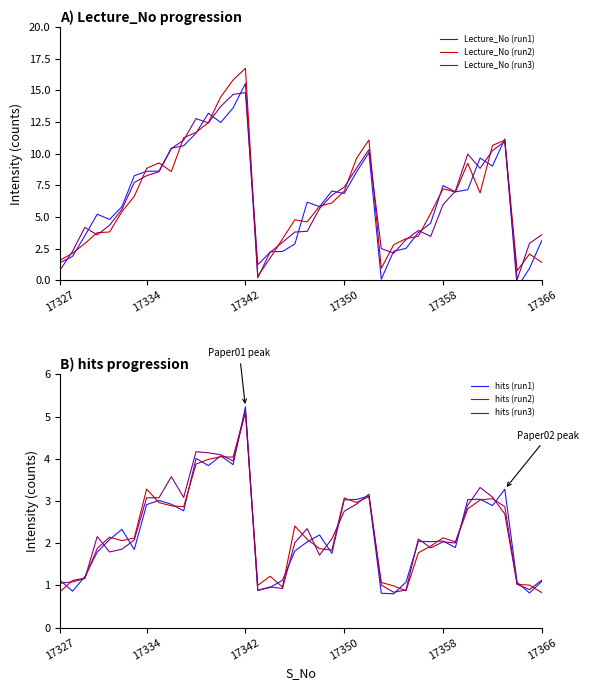

What is the total value across all series at 27?

9.9